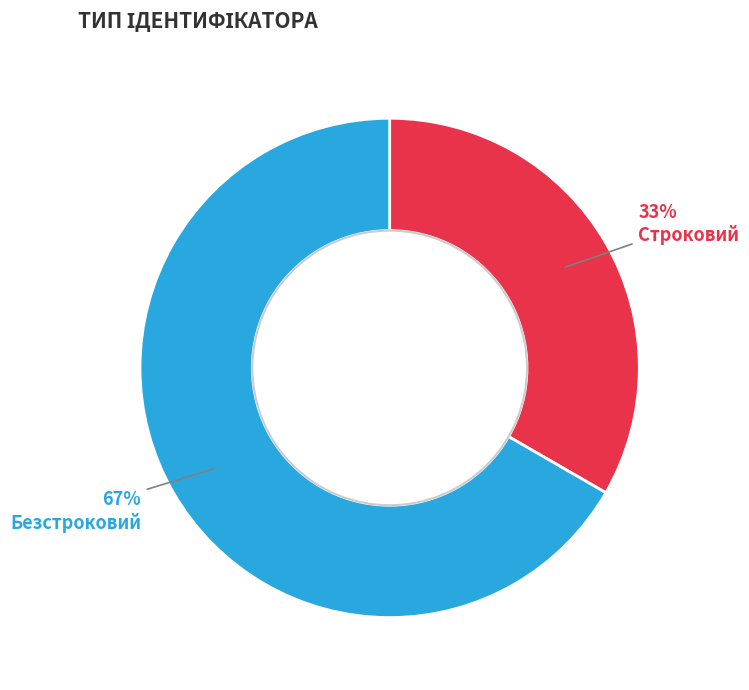

Is there a majority slice in this chart?

Yes